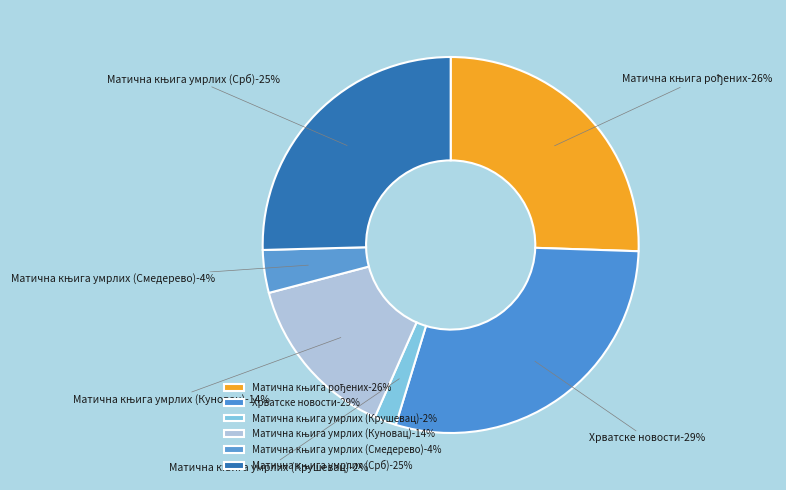

To the nearest percent, what portion does Матична књига рођених represent?

26%